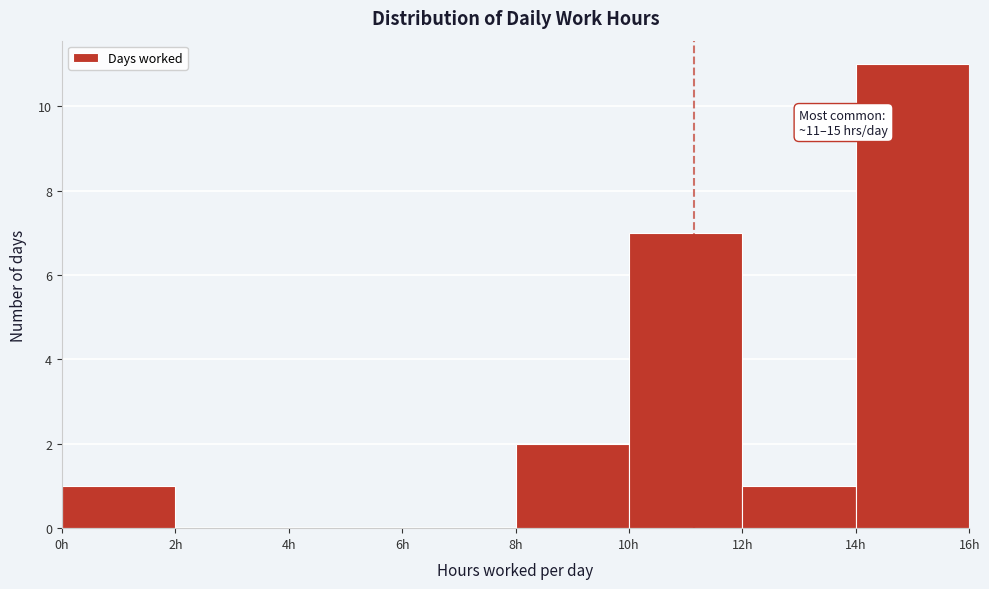

Which range on the x-axis has the tallest bar?

14 to 16